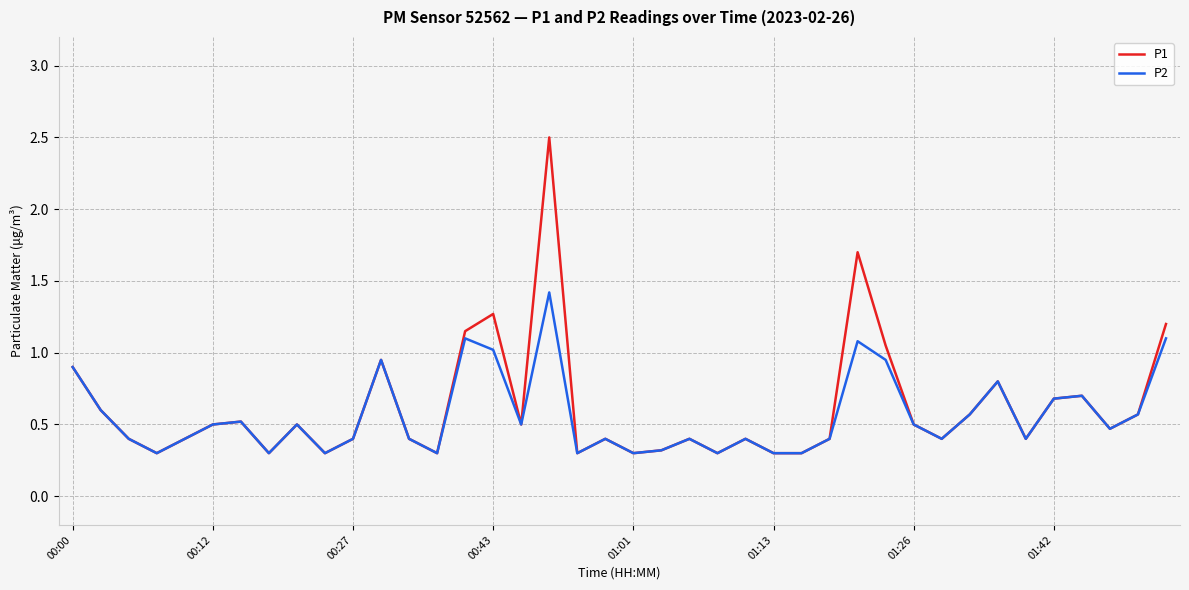

What is the minimum value shown in the chart?

0.3